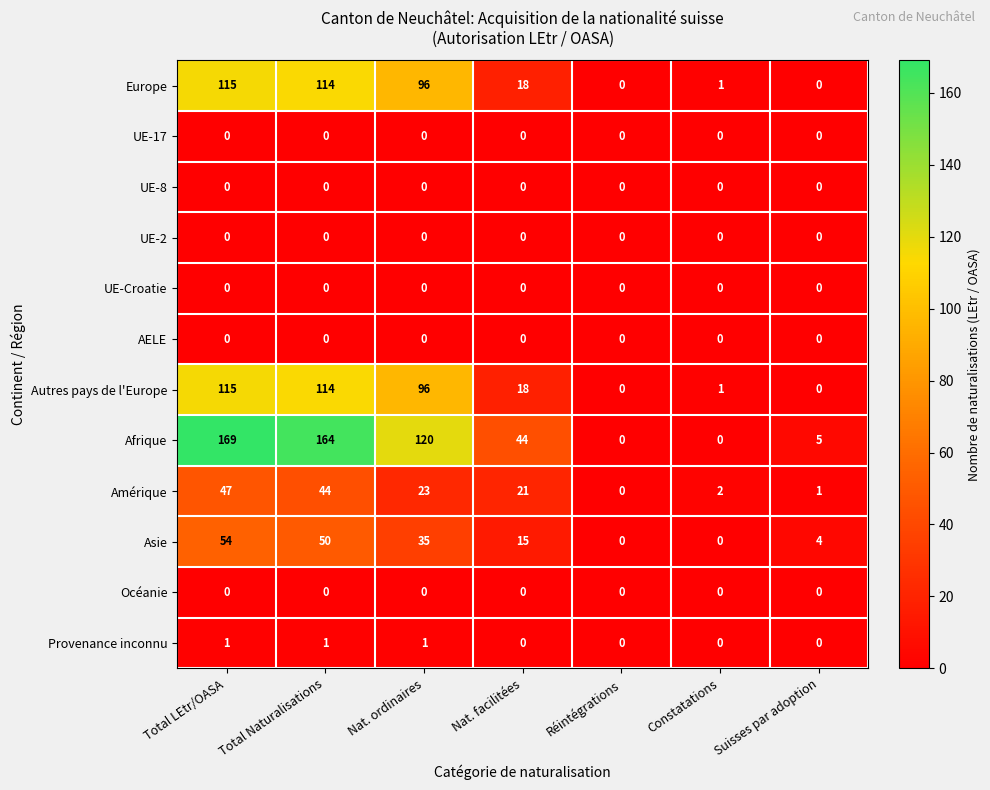

What is the maximum value shown in the chart?

169